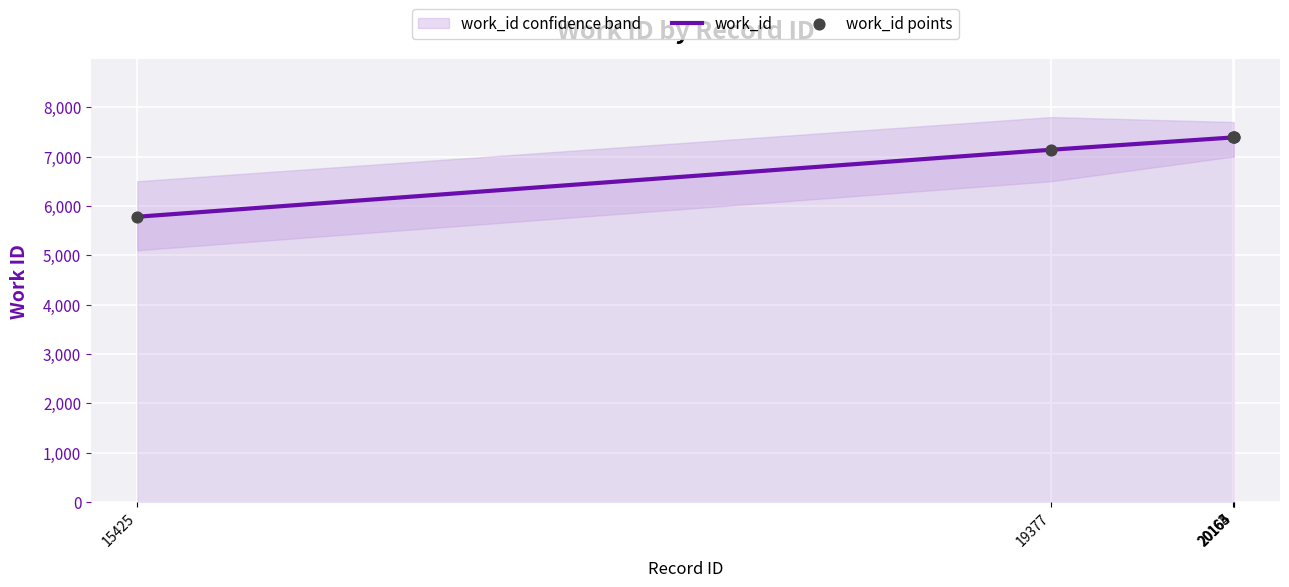

Which series reaches the minimum Y coordinate?

work_id